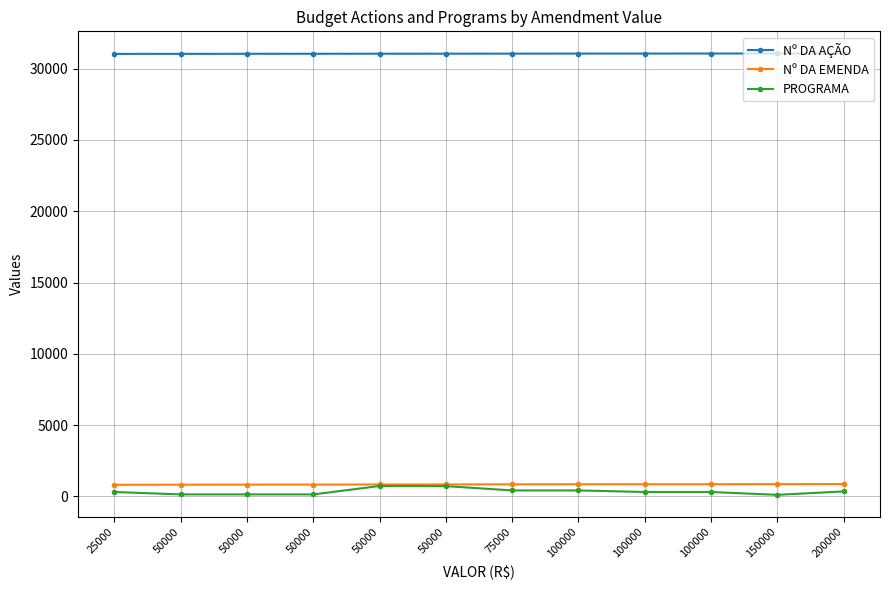

What is the maximum value shown in the chart?

31066